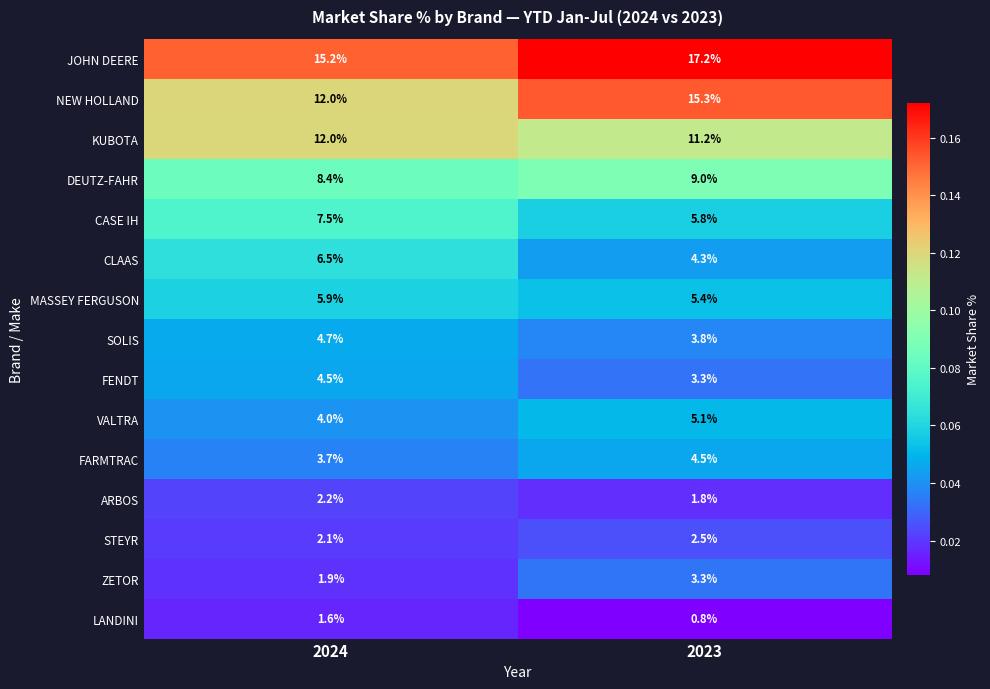

Reading left to right, extract all data points from this chart.

JOHN DEERE: 2024=15.2	2023=17.2
NEW HOLLAND: 2024=12.0	2023=15.3
KUBOTA: 2024=12.0	2023=11.2
DEUTZ-FAHR: 2024=8.4	2023=9.0
CASE IH: 2024=7.5	2023=5.8
CLAAS: 2024=6.5	2023=4.3
MASSEY FERGUSON: 2024=5.9	2023=5.4
SOLIS: 2024=4.7	2023=3.8
FENDT: 2024=4.5	2023=3.3
VALTRA: 2024=4.0	2023=5.1
FARMTRAC: 2024=3.7	2023=4.5
ARBOS: 2024=2.2	2023=1.8
STEYR: 2024=2.1	2023=2.5
ZETOR: 2024=1.9	2023=3.3
LANDINI: 2024=1.6	2023=0.8